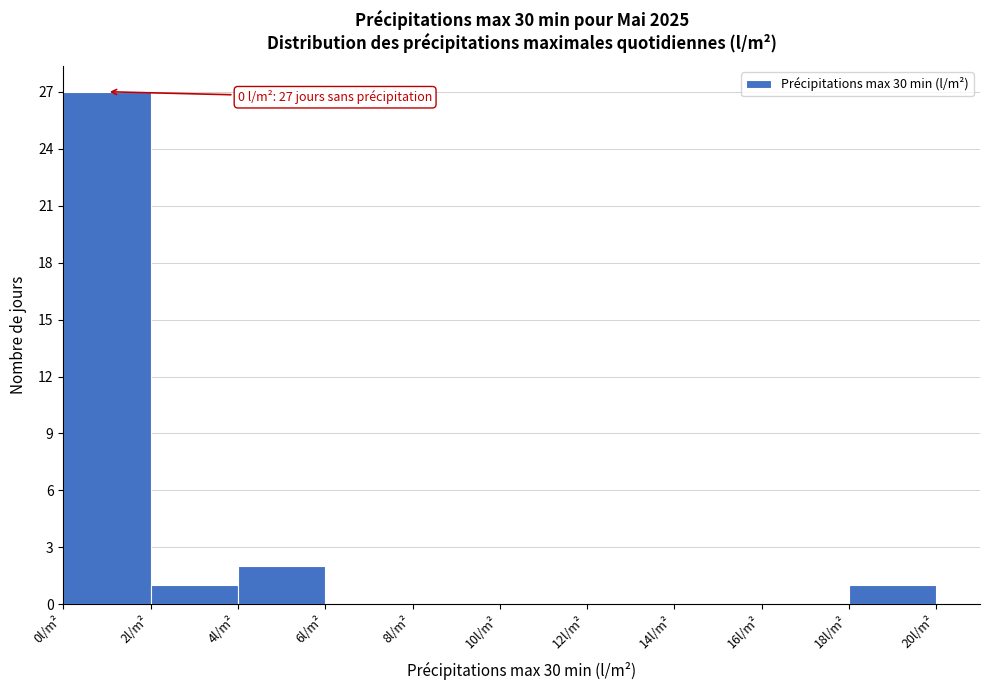

Over which range of the x-axis is the bar tallest?

0 to 2